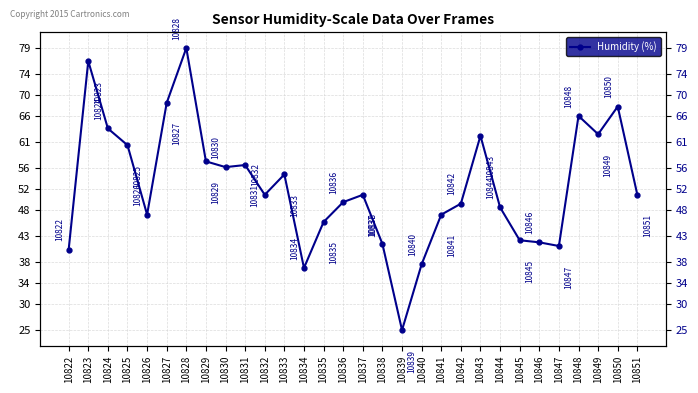

Reading left to right, extract all data points from this chart.

10822=40.4	10823=76.5	10824=63.6	10825=60.4	10826=47.1	10827=68.5	10828=79.0	10829=57.3	10830=56.2	10831=56.6	10832=50.9	10833=54.8	10834=36.9	10835=45.7	10836=49.5	10837=50.9	10838=41.5	10839=25.0	10840=37.6	10841=47.1	10842=49.2	10843=62.2	10844=48.5	10845=42.2	10846=41.8	10847=41.1	10848=66.0	10849=62.5	10850=67.8	10851=50.9